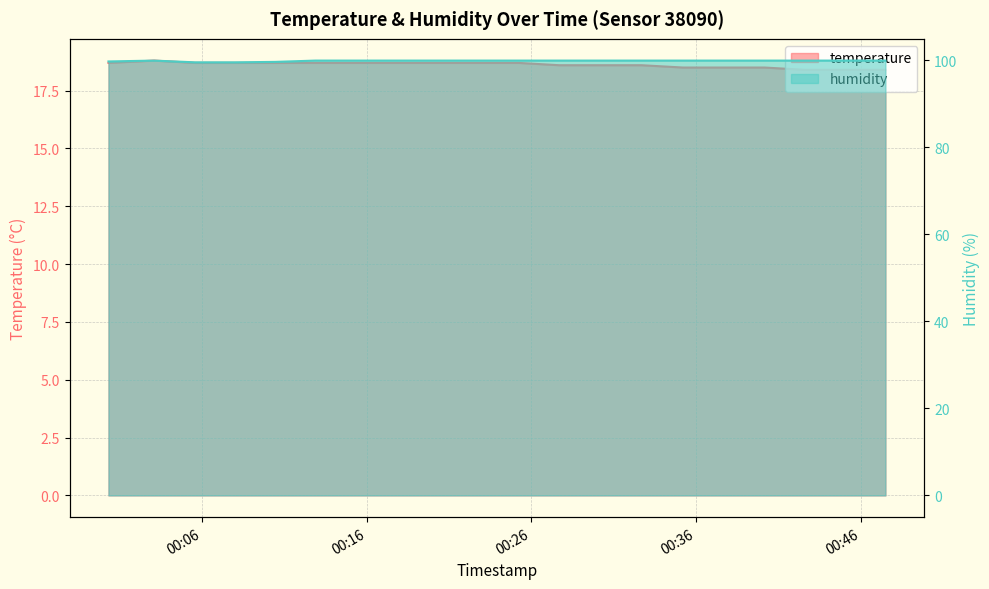

Reading right to left, what are all the values shown in this chart?

temperature: 18.4	18.4	18.4	18.5	18.5	18.5	18.6	18.6	18.6	18.7	18.7	18.7	18.7	18.7	18.7	18.7	18.7	18.7	18.8	18.7
humidity: 99.9	99.9	99.9	99.9	99.9	99.9	99.9	99.9	99.9	99.9	99.9	99.9	99.9	99.9	99.9	99.6	99.5	99.5	99.9	99.7